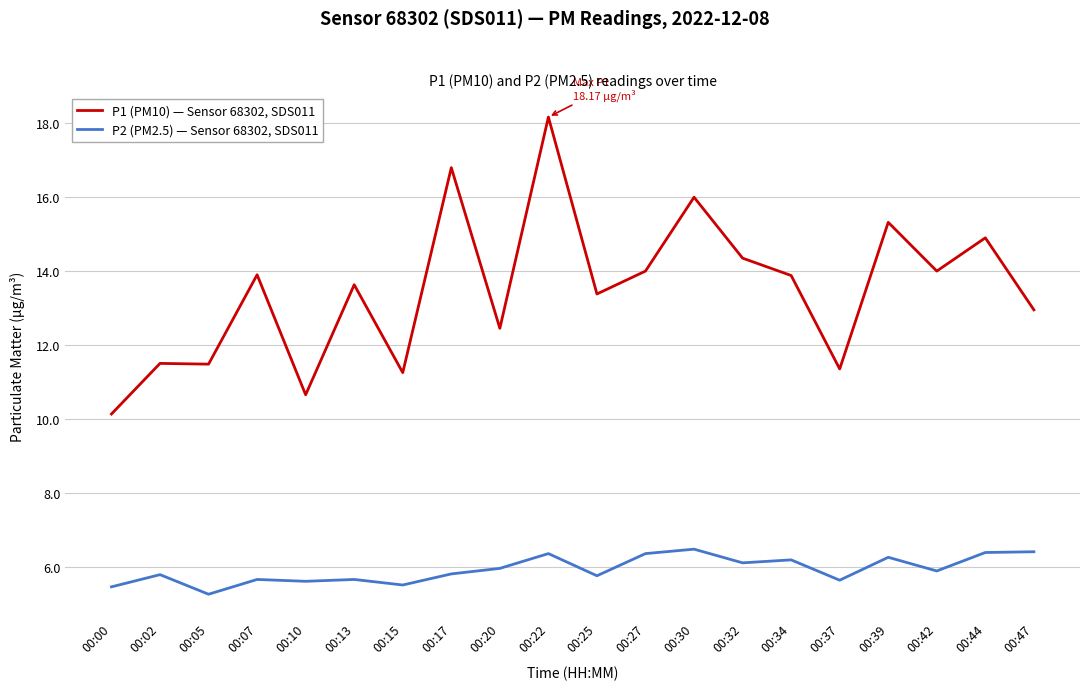

Which category has the highest value in the P1 (PM10) — Sensor 68302, SDS011 series?

00:22